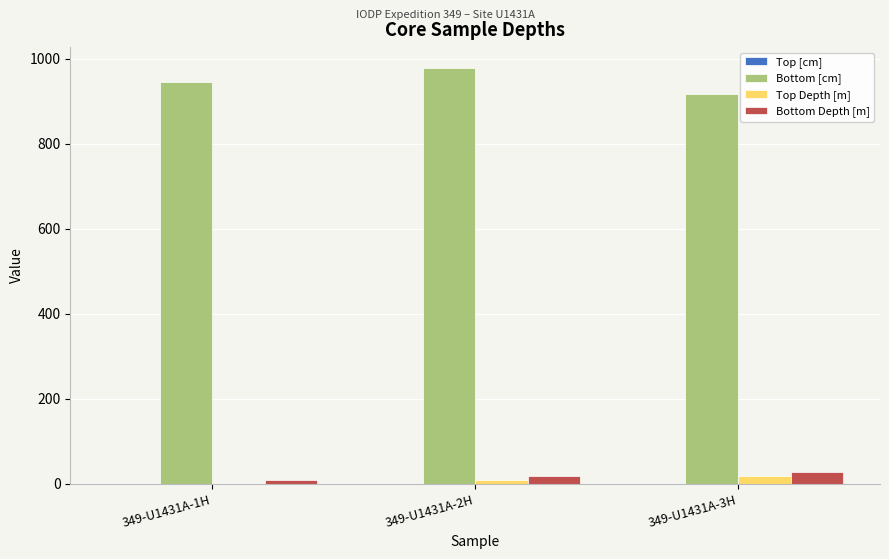

Is the value of Bottom [cm] at 349-U1431A-2H greater than the value of Bottom Depth [m] at 349-U1431A-1H?

Yes